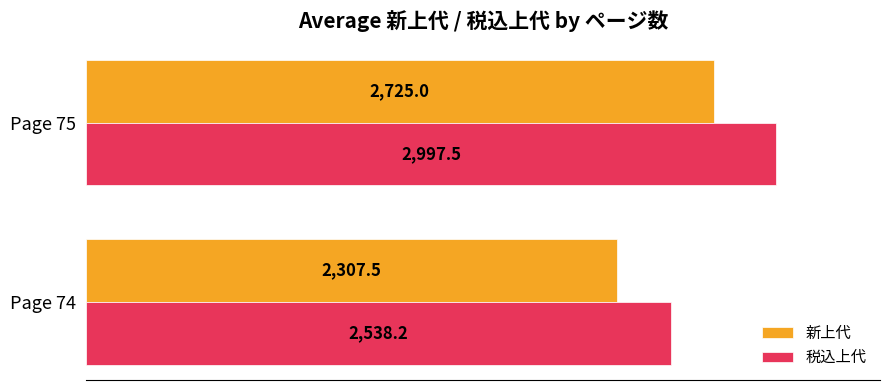

The 税込上代 series shows 2997.5 at Page 75. True or false?

True